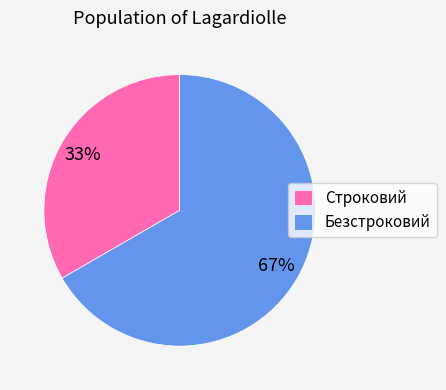

Count the number of slices in the pie.

2